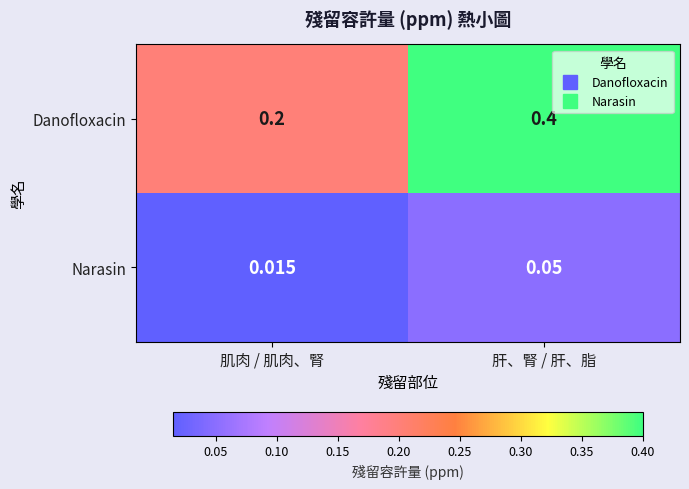

List the series in order of their peak value, lowest first.

Narasin, Danofloxacin